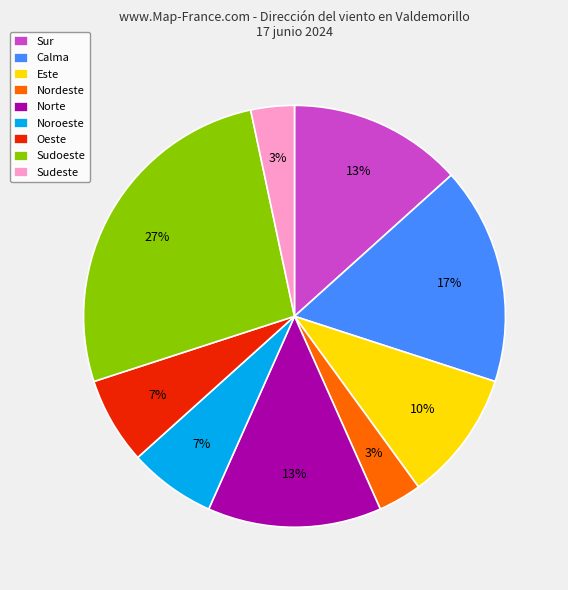

Which category has the biggest portion of the pie?

Sudoeste